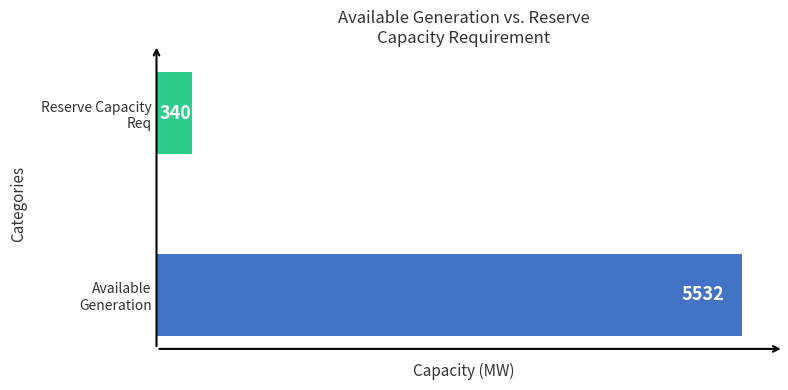

What is the total value across all series at 1/11 20:00?

5872